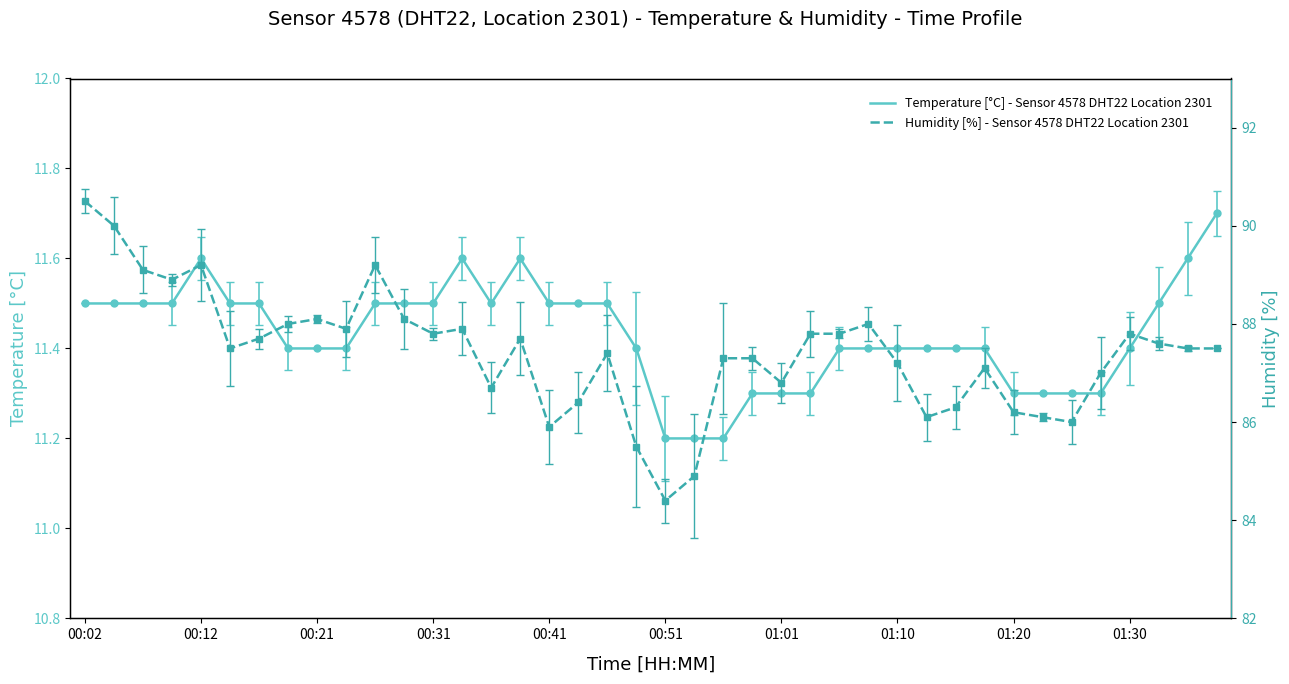

What is the maximum value for Temperature [°C] - Sensor 4578 DHT22 Location 2301?

11.7